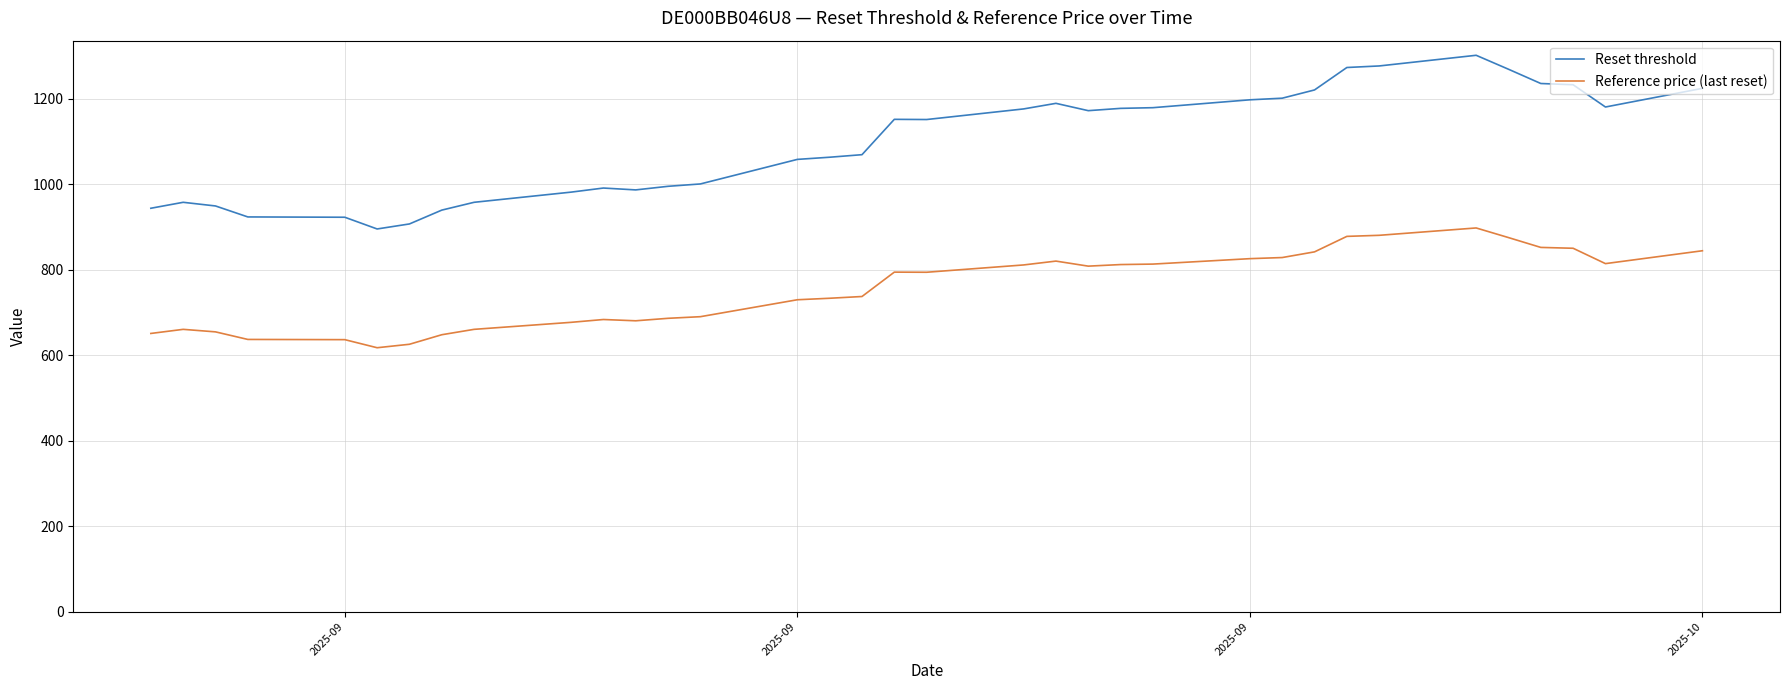

Which series has the widest spread of values?

Reset threshold